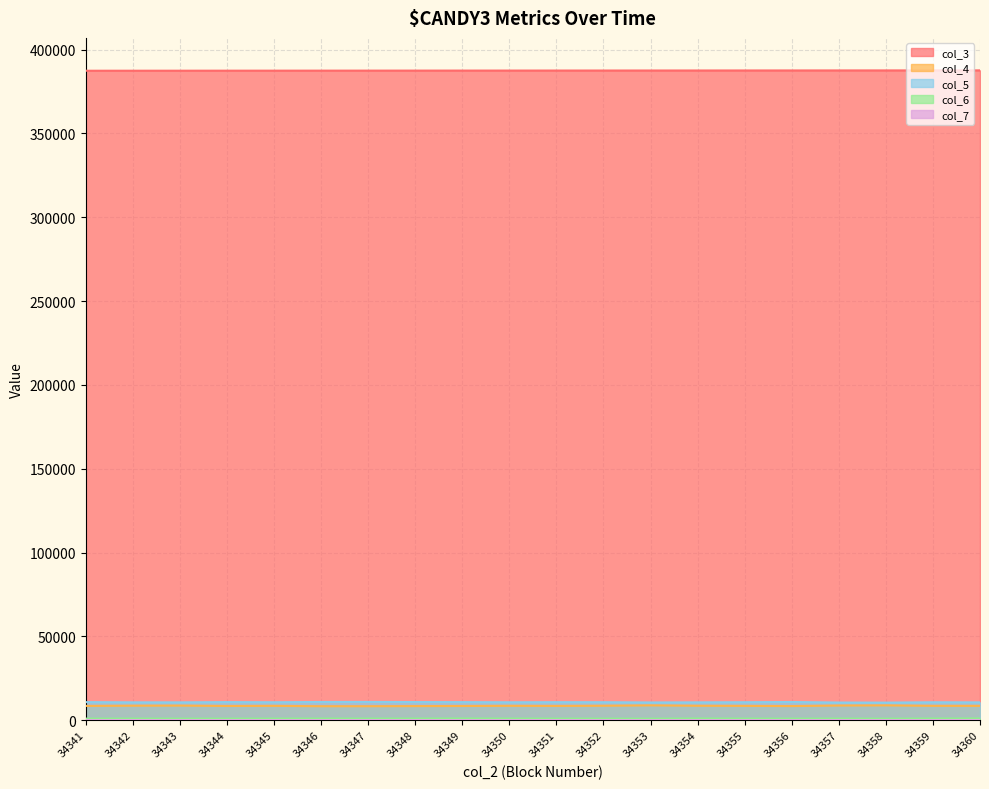

Count the number of categories in the chart.

20